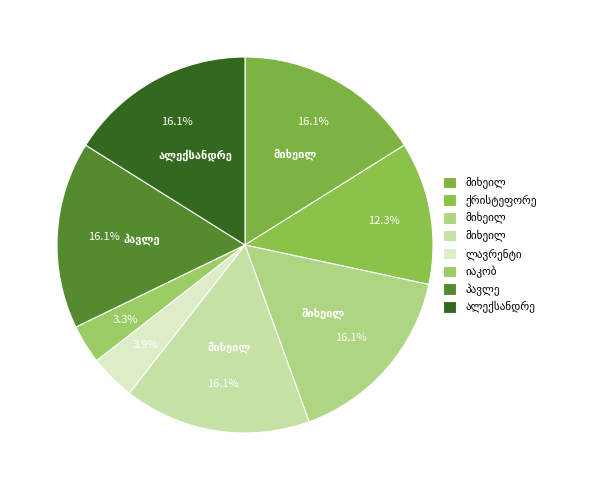

Count the number of slices in the pie.

8